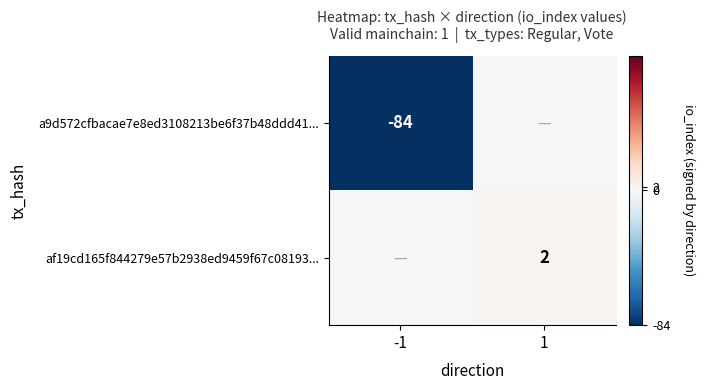

What is the spread (max minus min) of values at -1?

84